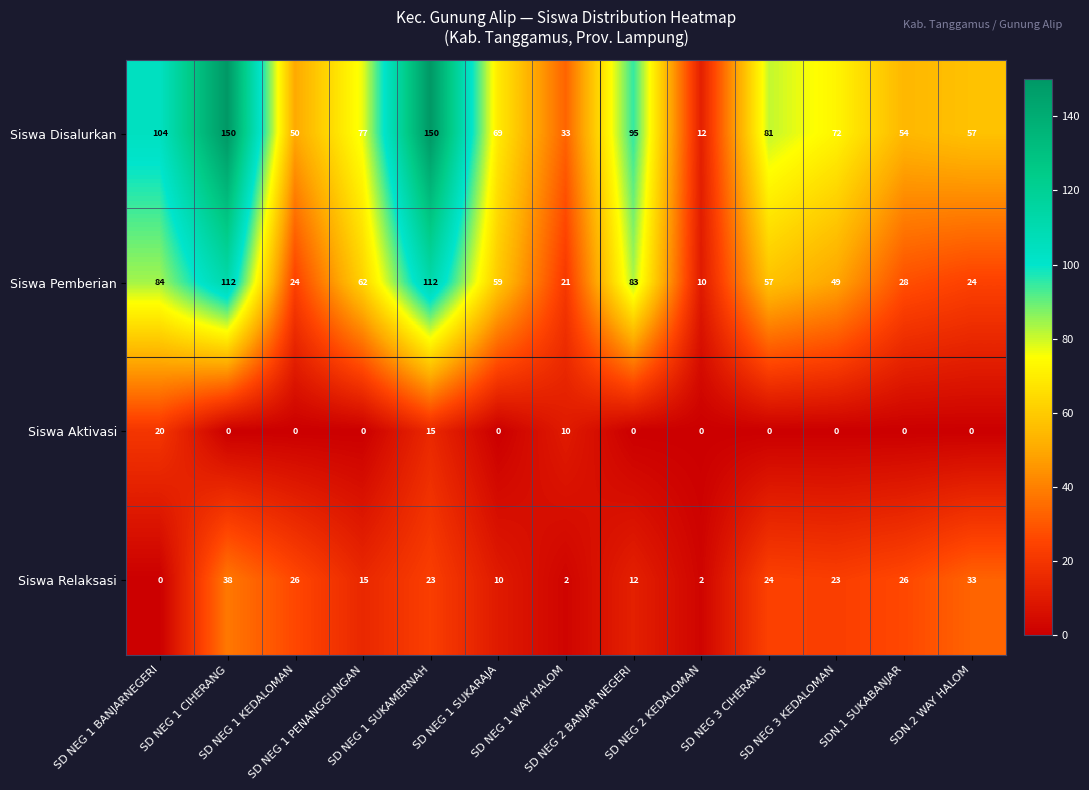

What is the difference between the highest and lowest values at SD NEG 1 CIHERANG?

150